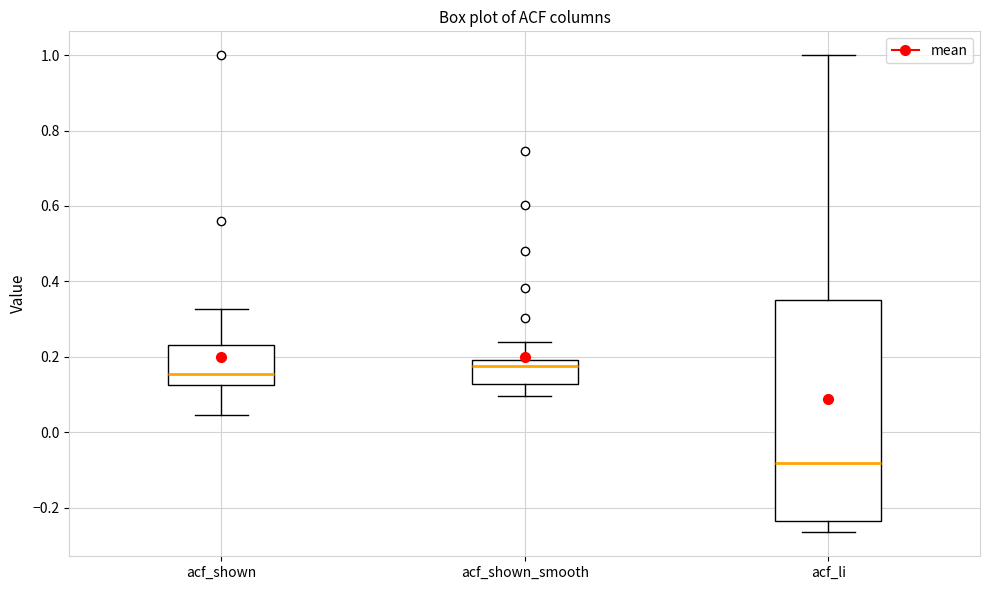

Reading left to right, read every box against the y-axis: the position of its median line, the range the box covers, and the ends of its whiskers. The values are not printed on the chart, so give them approximately, as read against the axis.

acf_shown: median 0.16, box 0.12 to 0.24, whiskers 0.04 to 0.32
acf_shown_smooth: median 0.18, box 0.12 to 0.20, whiskers 0.10 to 0.24
acf_li: median -0.08, box -0.24 to 0.36, whiskers -0.26 to 1.00